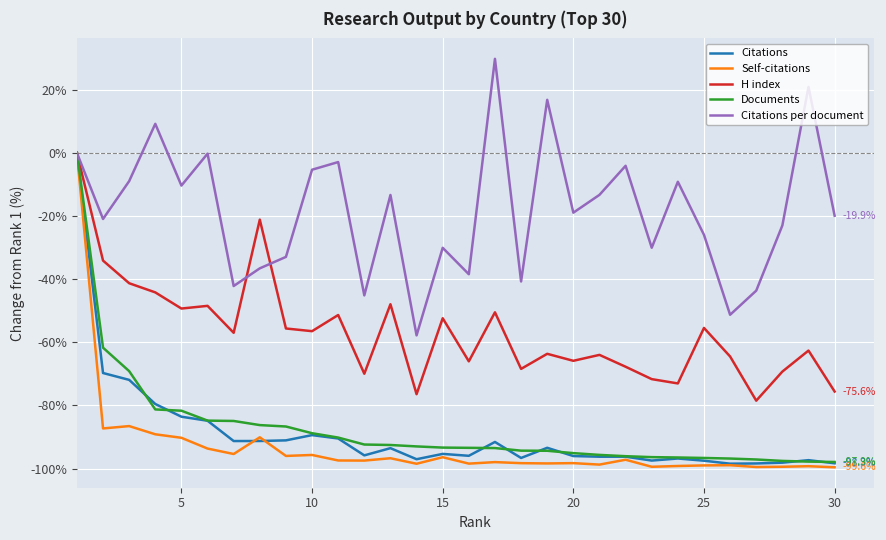

What is the sum of all Documents values?

-2626.0